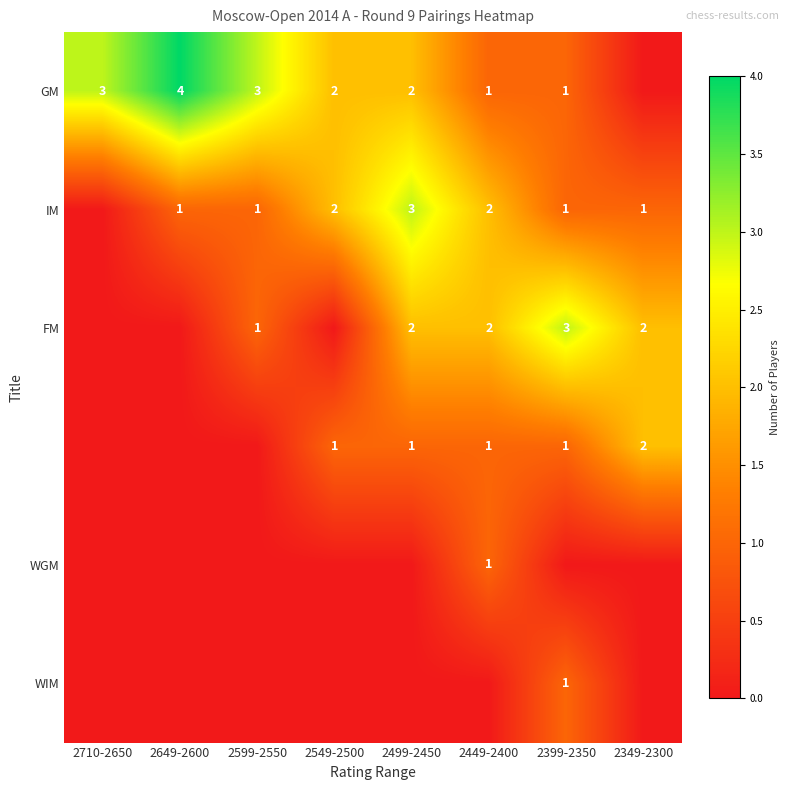

Is it true that WGM equals 1 at 2449-2400?

True